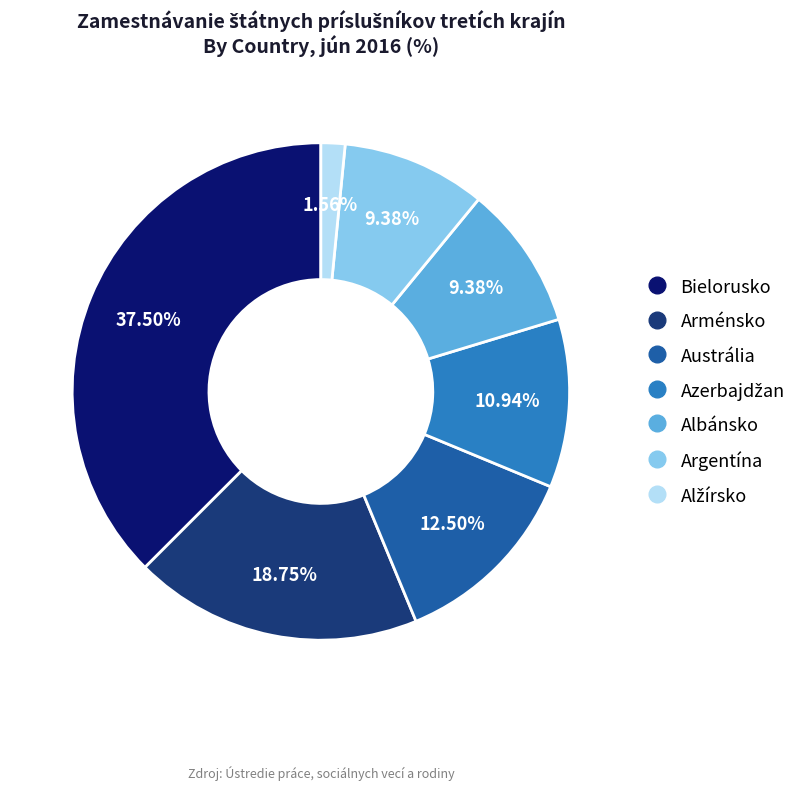

The Argentína slice represents 16% of the pie. True or false?

False